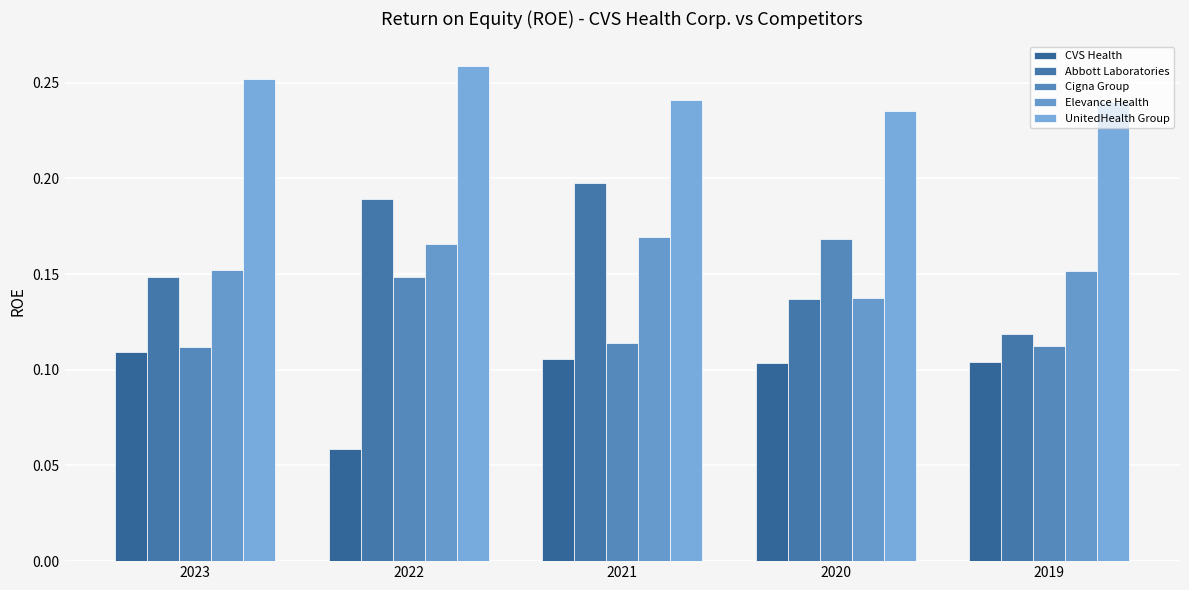

Reading left to right, transcribe all the data shown in this chart.

CVS Health: 2023=0.1	2022=0.1	2021=0.1	2020=0.1	2019=0.1
Abbott Laboratories: 2023=0.1	2022=0.2	2021=0.2	2020=0.1	2019=0.1
Cigna Group: 2023=0.1	2022=0.1	2021=0.1	2020=0.2	2019=0.1
Elevance Health: 2023=0.2	2022=0.2	2021=0.2	2020=0.1	2019=0.2
UnitedHealth Group: 2023=0.3	2022=0.3	2021=0.2	2020=0.2	2019=0.2